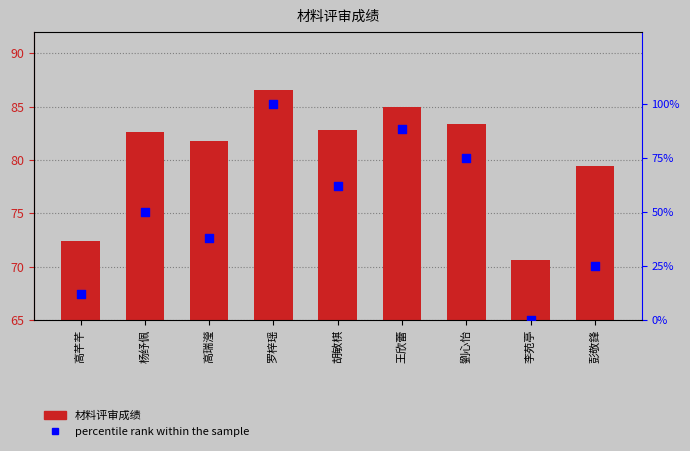

What are all the series names shown in the legend?

材料评审成绩, percentile rank within the sample